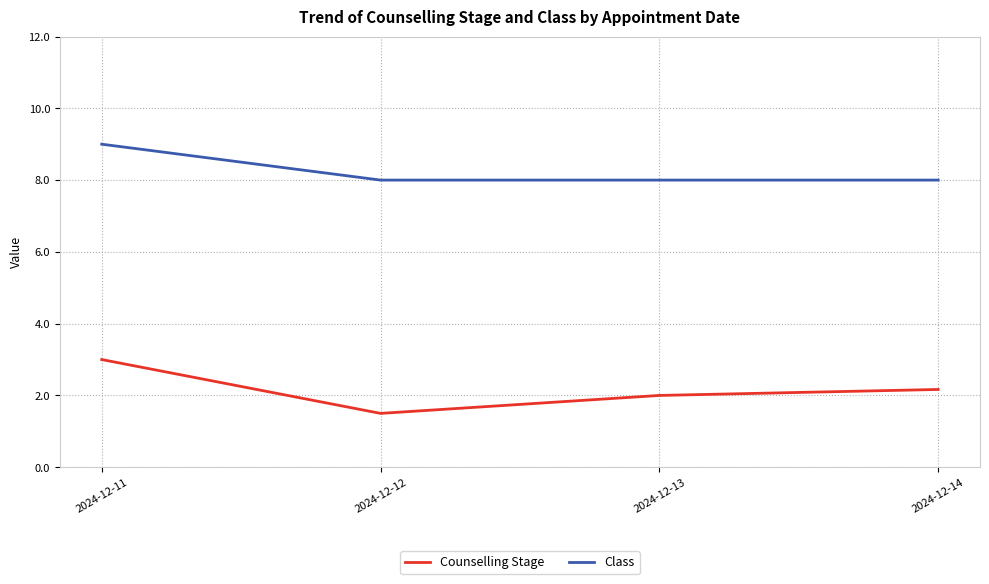

What is the spread (max minus min) of values at 2024-12-11?

6.0